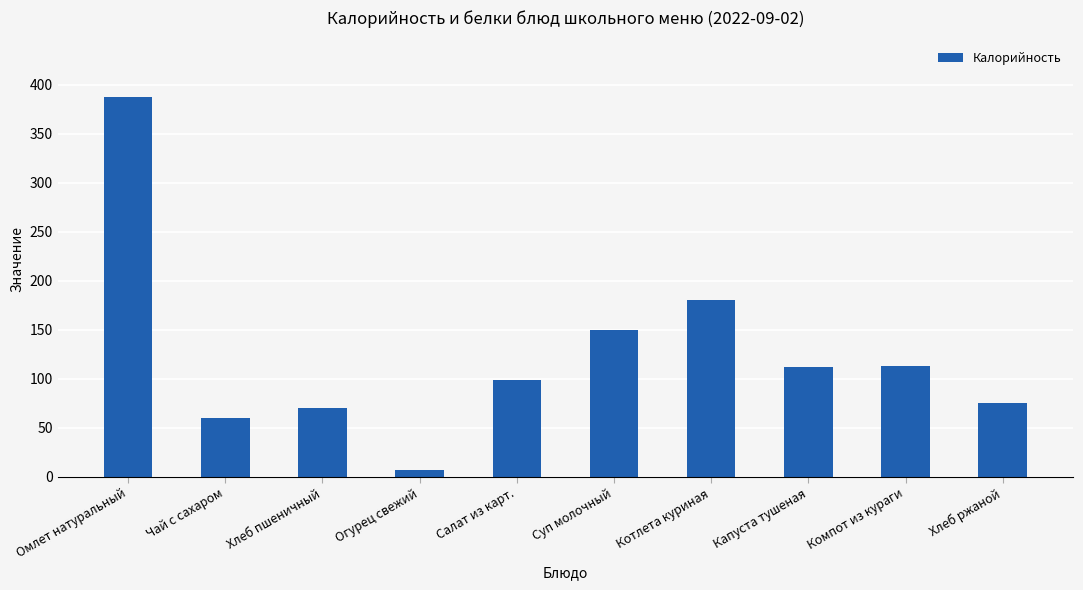

Approximately how many times larger is the value at Чай с сахаром compared to Хлеб ржаной?

0.8